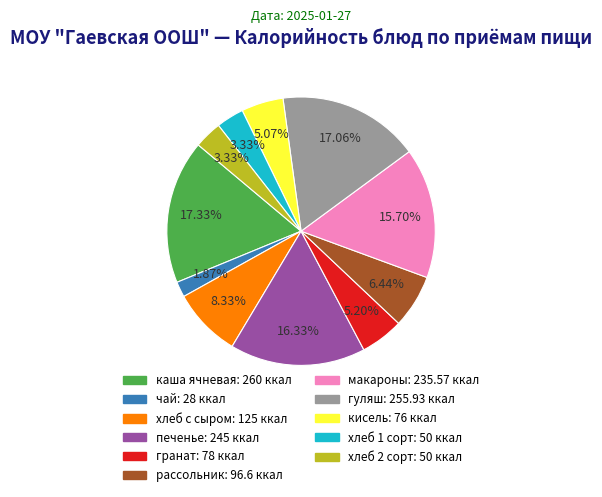

The каша ячневая slice represents 17% of the pie. True or false?

True